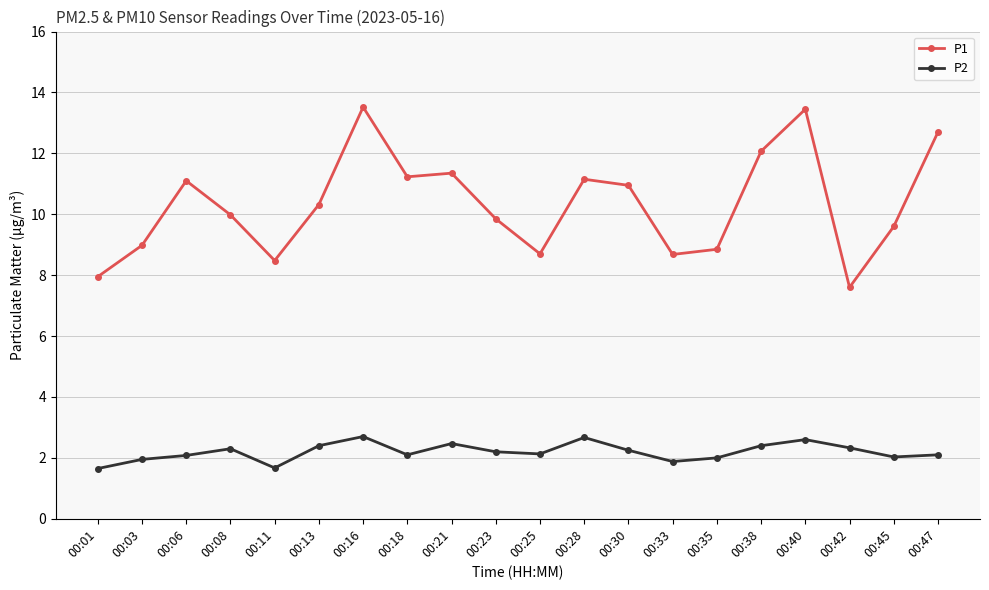

True or false: P2 has a value of 3.5 at 00:06.

False